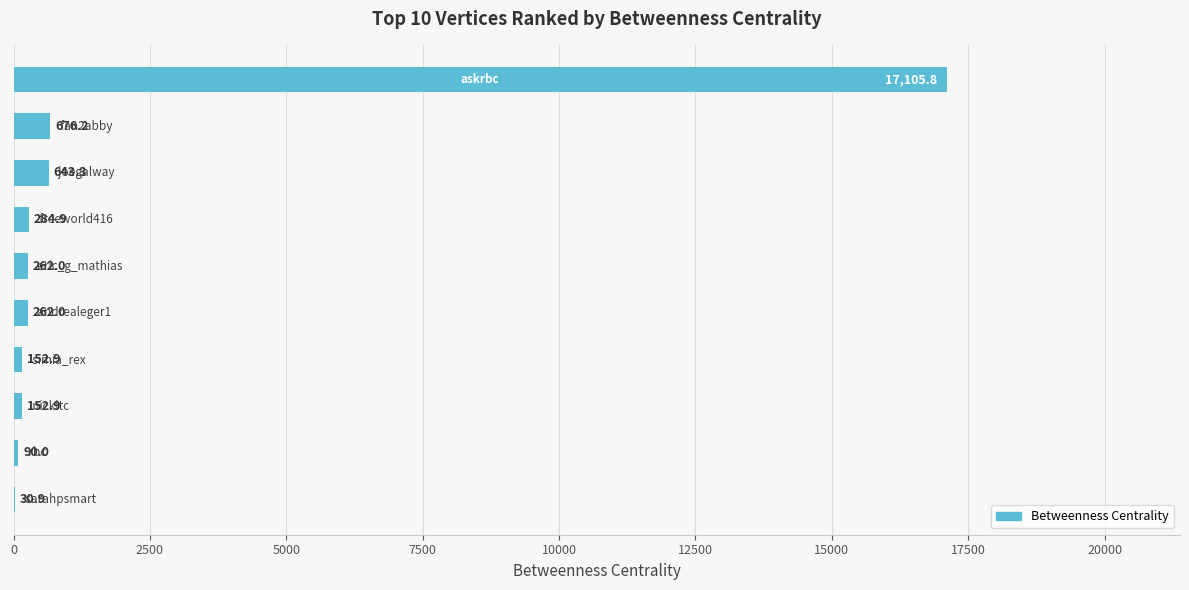

What is the sum of all values?

19661.1